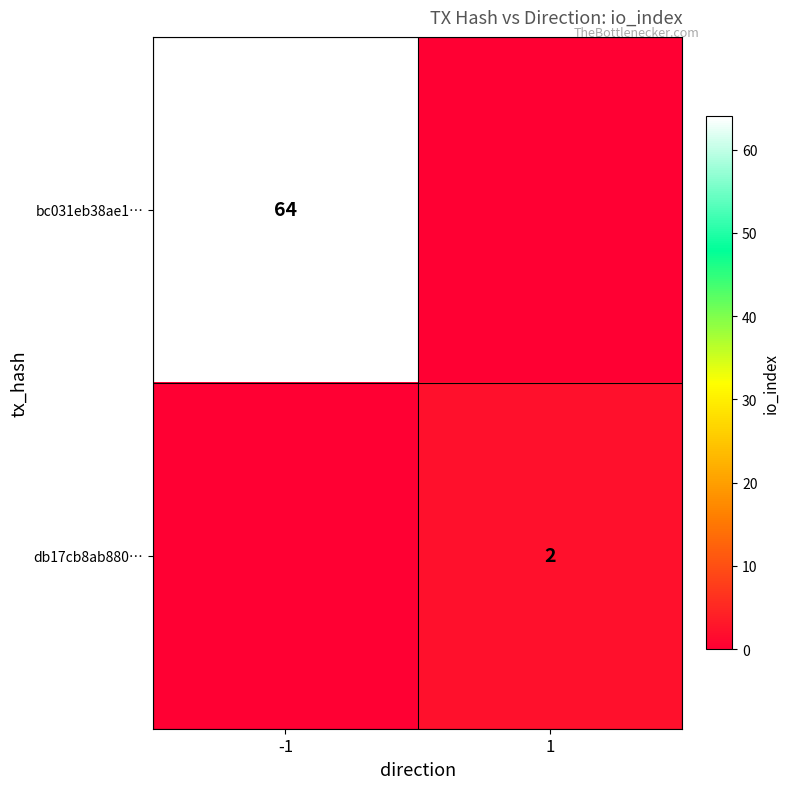

What is the total value across all series at -1?

64